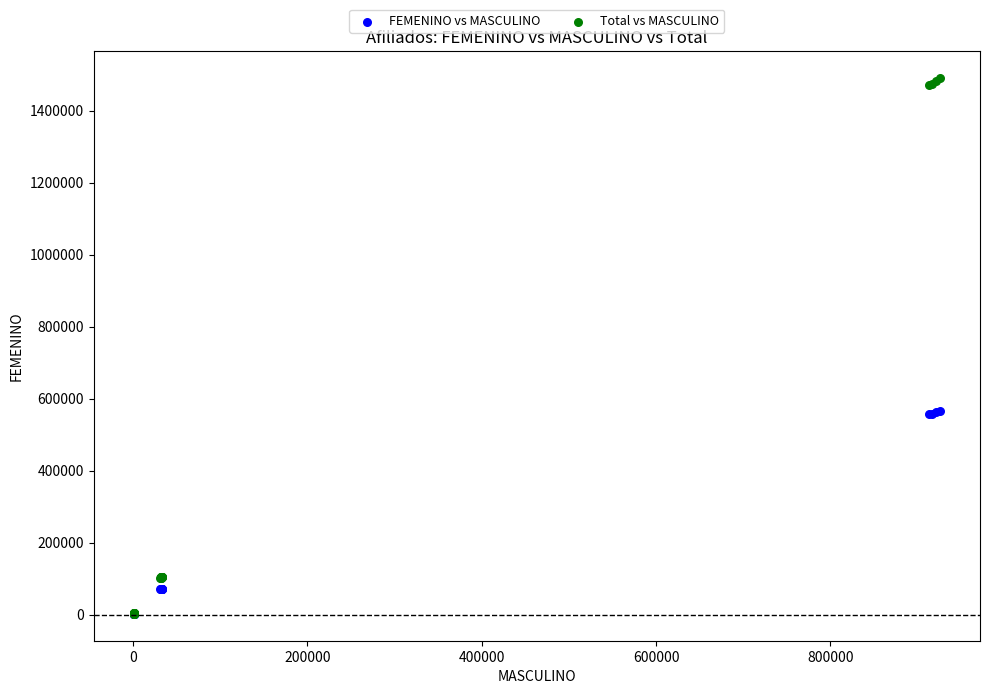

Which series contains the highest Y value?

Total vs MASCULINO